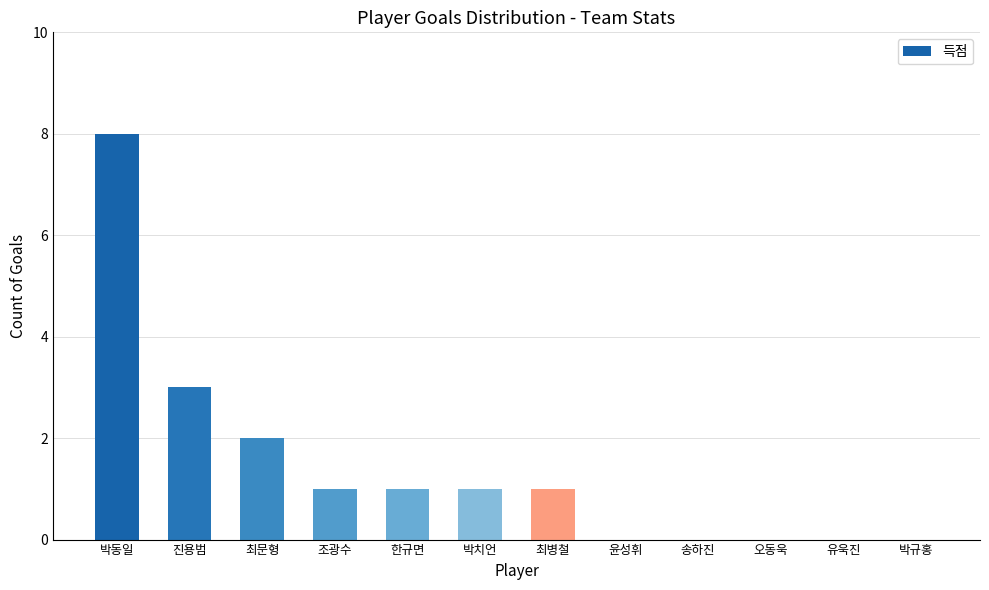

Reading right to left, transcribe all the data shown in this chart.

박규홍=0	유욱진=0	오동욱=0	송하진=0	윤성휘=0	최병철=1	박치언=1	한규면=1	조광수=1	최문형=2	진용범=3	박동일=8